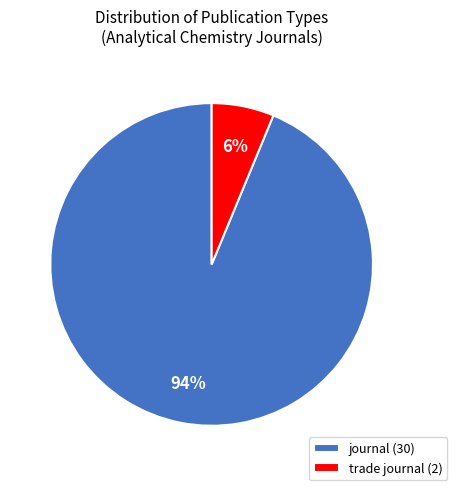

Which slice is the smallest?

trade journal